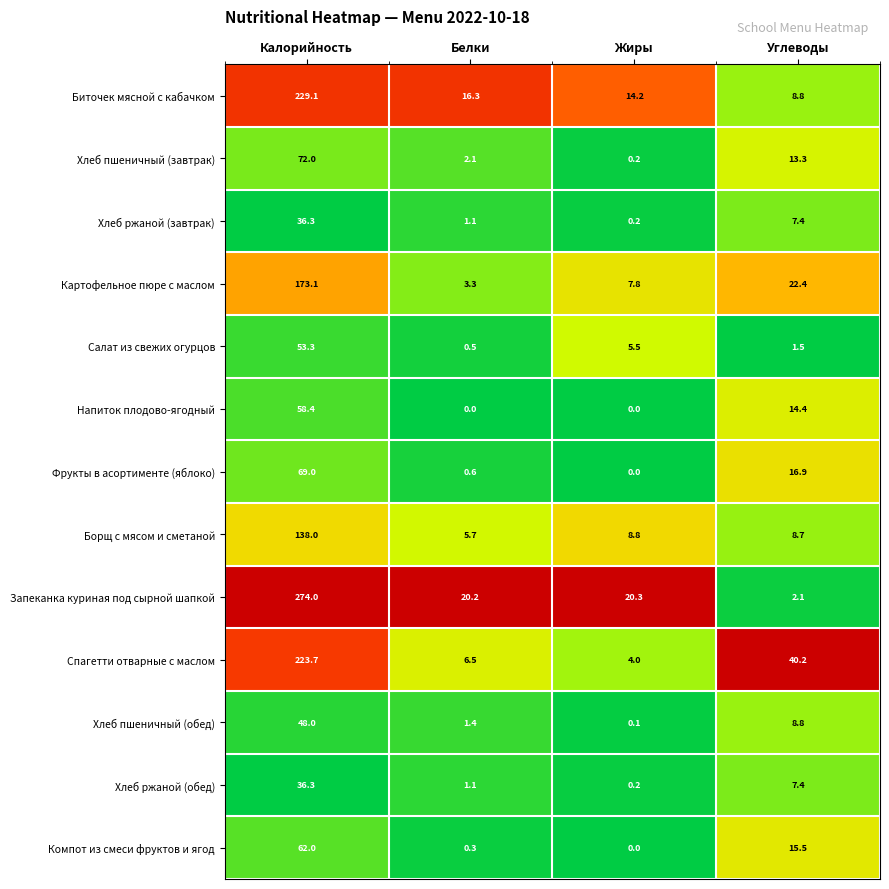

What is the sum of all Хлеб пшеничный (завтрак) values?

87.6